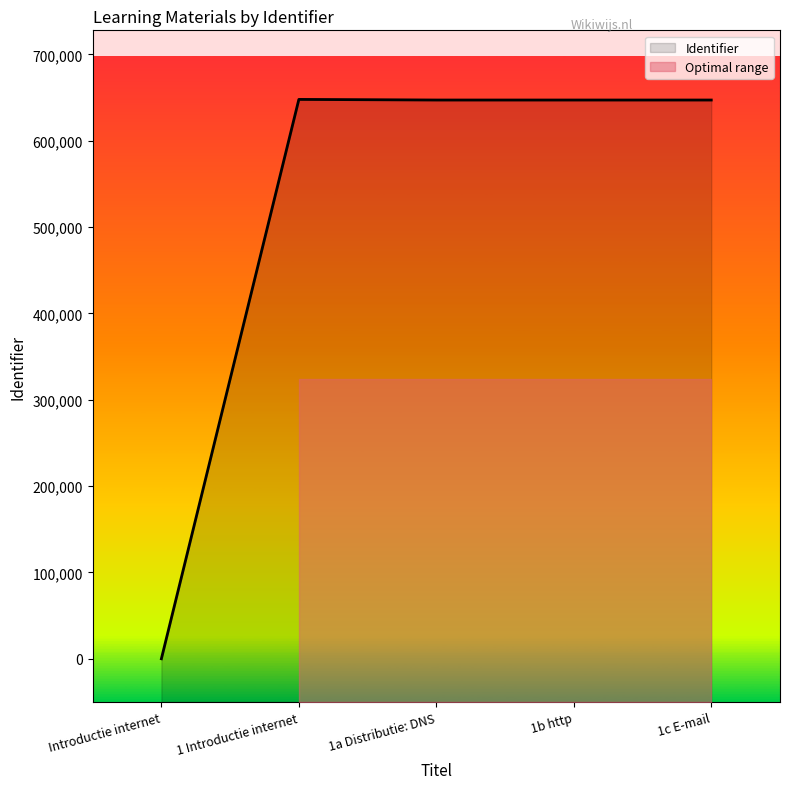

True or false: the data shows 647095 at 1a Distributie: DNS.

True